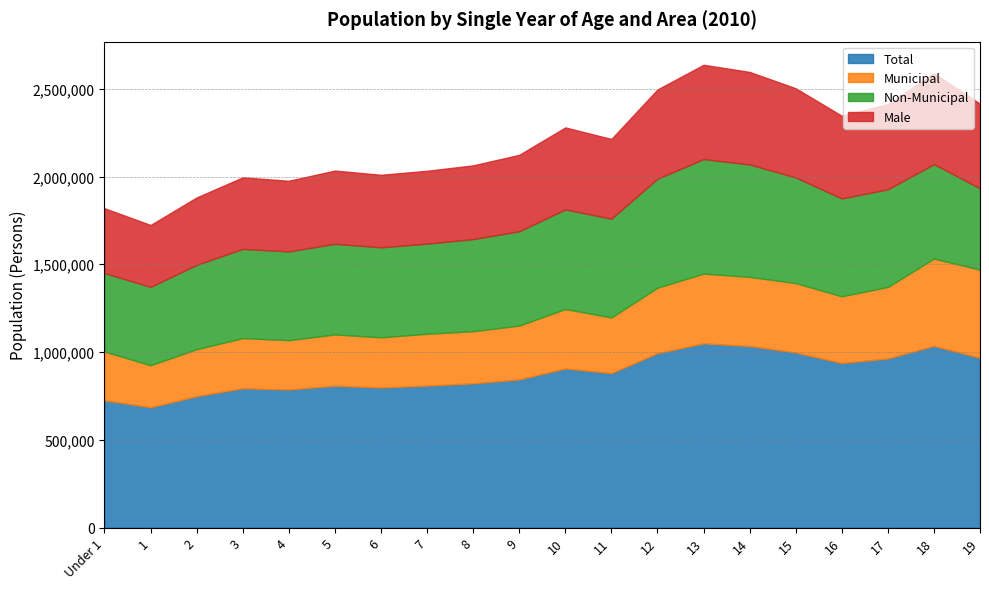

The value of Municipal at Under 1 is 403370.8. True or false?

False